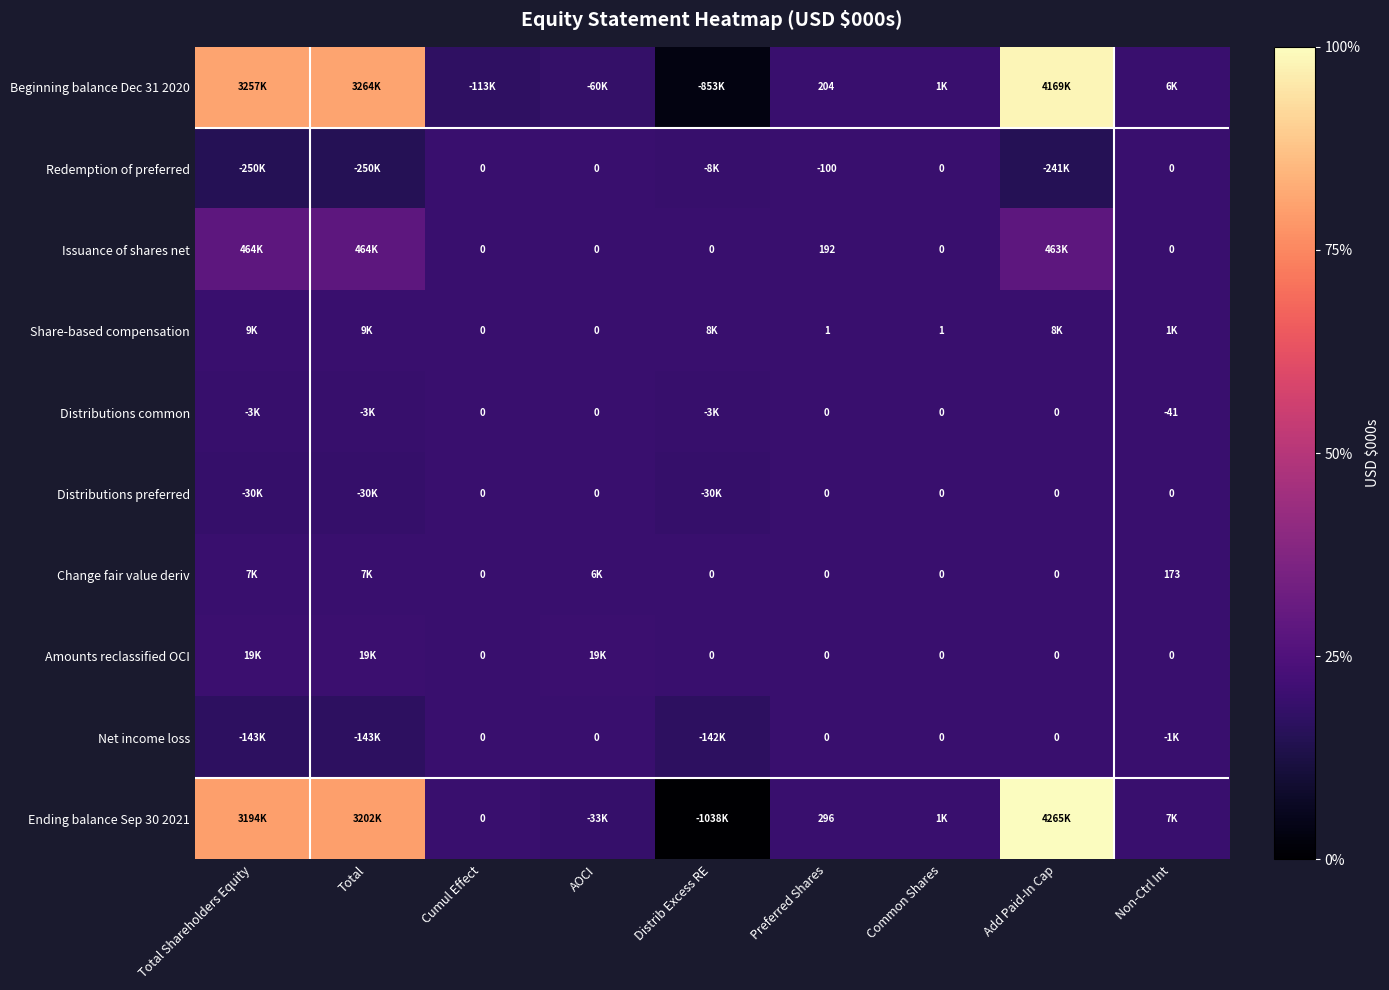

The value of Redemption of preferred at Preferred Shares is -100. True or false?

True